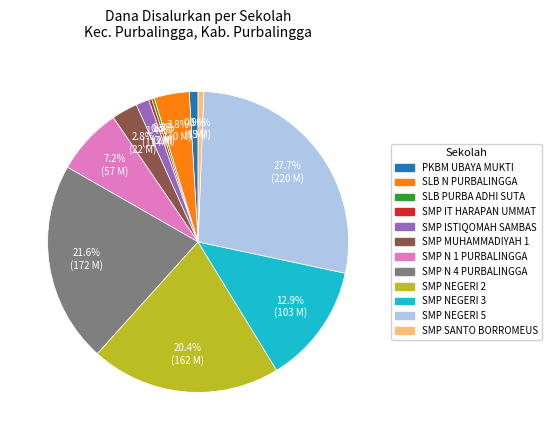

Is there any slice that represents more than half of the pie?

No